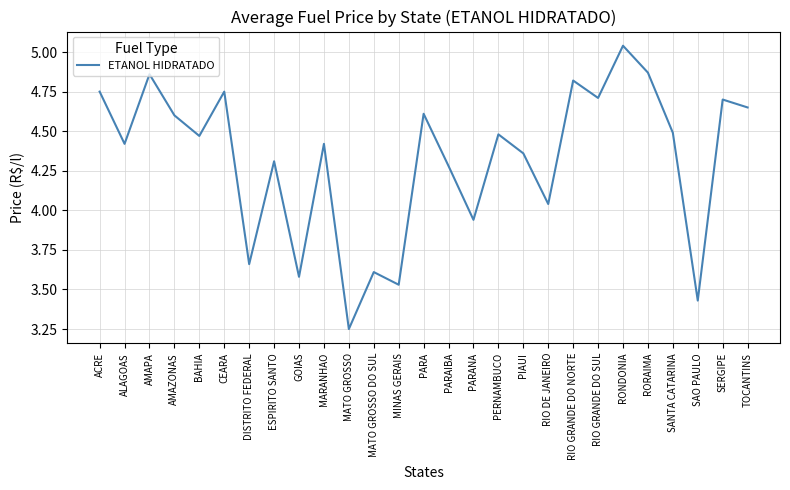

At which category does the chart reach its minimum across all series?

MATO GROSSO